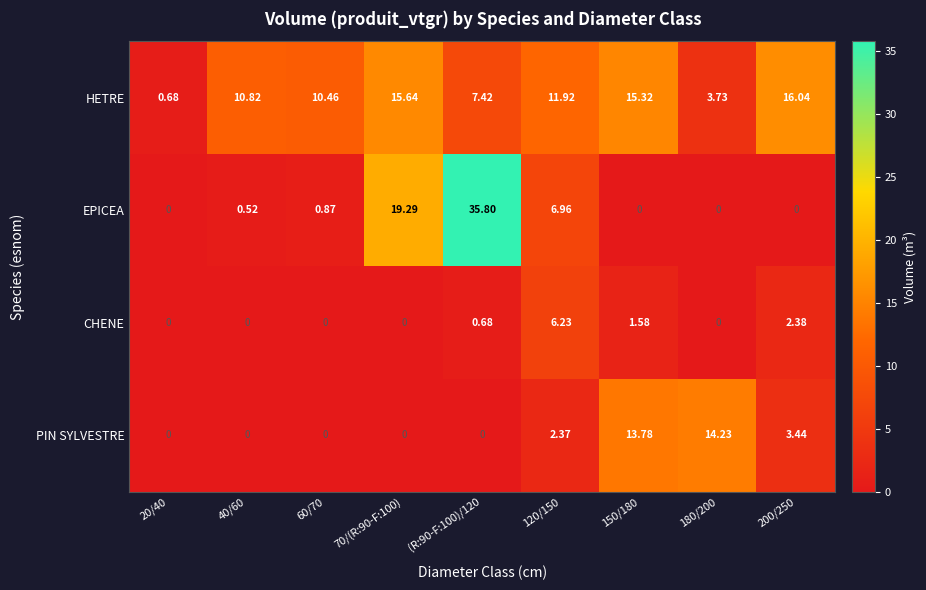

What is the difference between the maximum and minimum values in the PIN SYLVESTRE series?

14.2